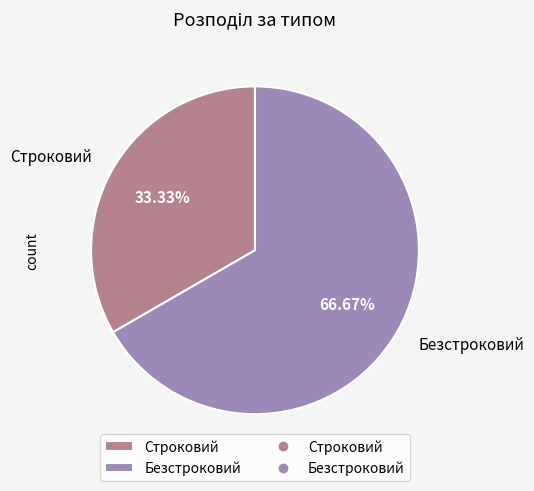

What is the total percentage of Строковий and Безстроковий?

100.0%